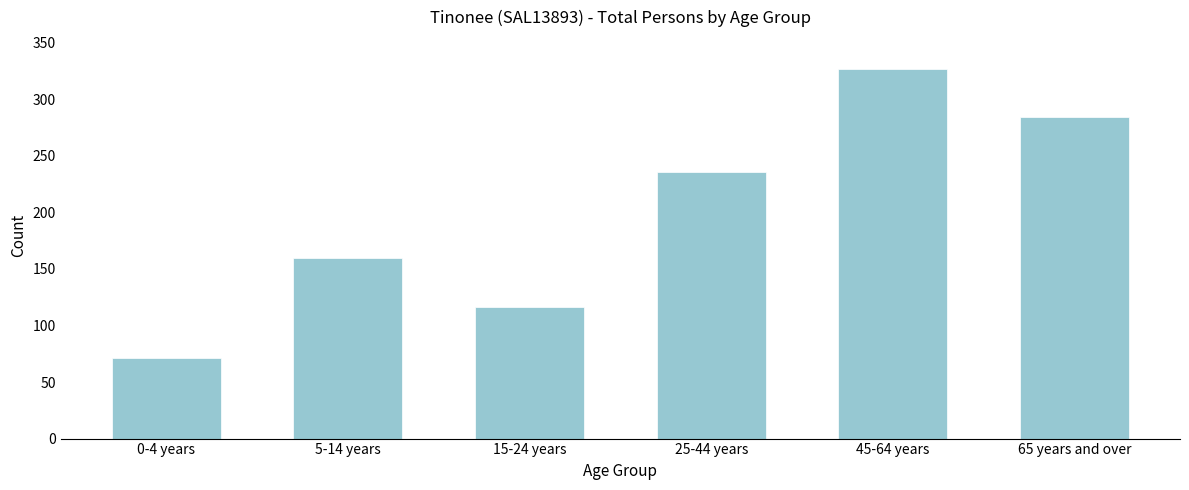

Reading left to right, list all the values displayed in this chart.

0-4 years=71	5-14 years=160	15-24 years=116	25-44 years=236	45-64 years=327	65 years and over=284